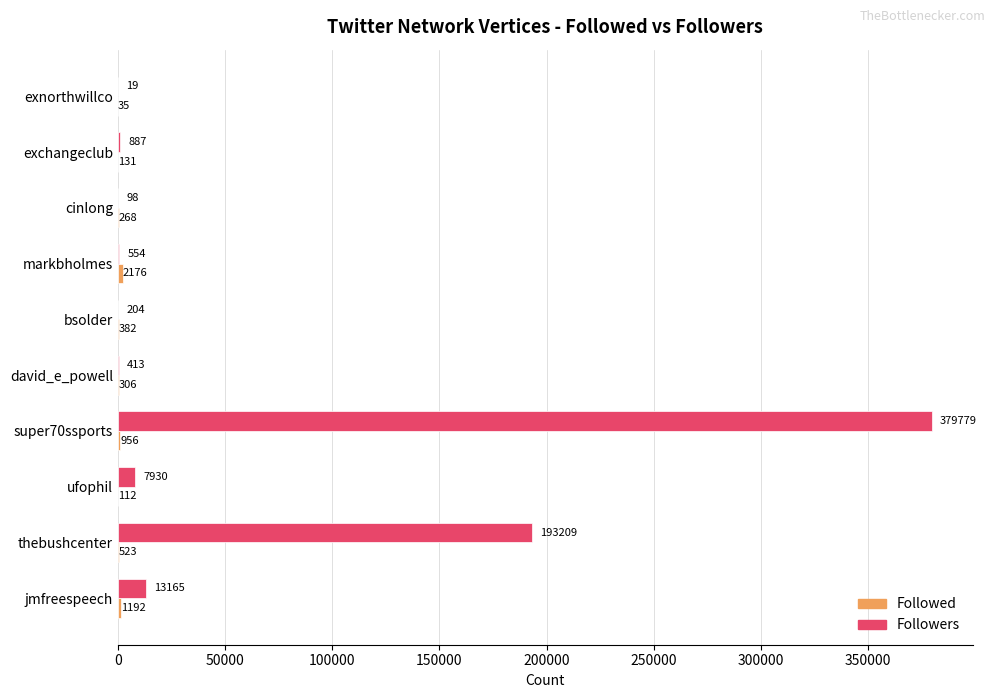

What is the maximum value shown in the chart?

379779